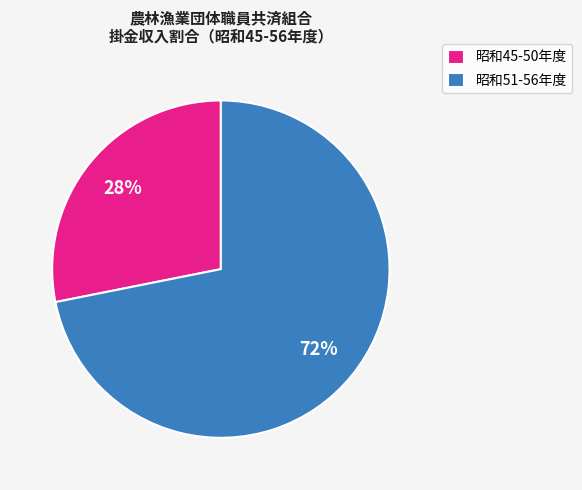

To the nearest percent, what is the difference between the largest and smallest slice percentages?

44%